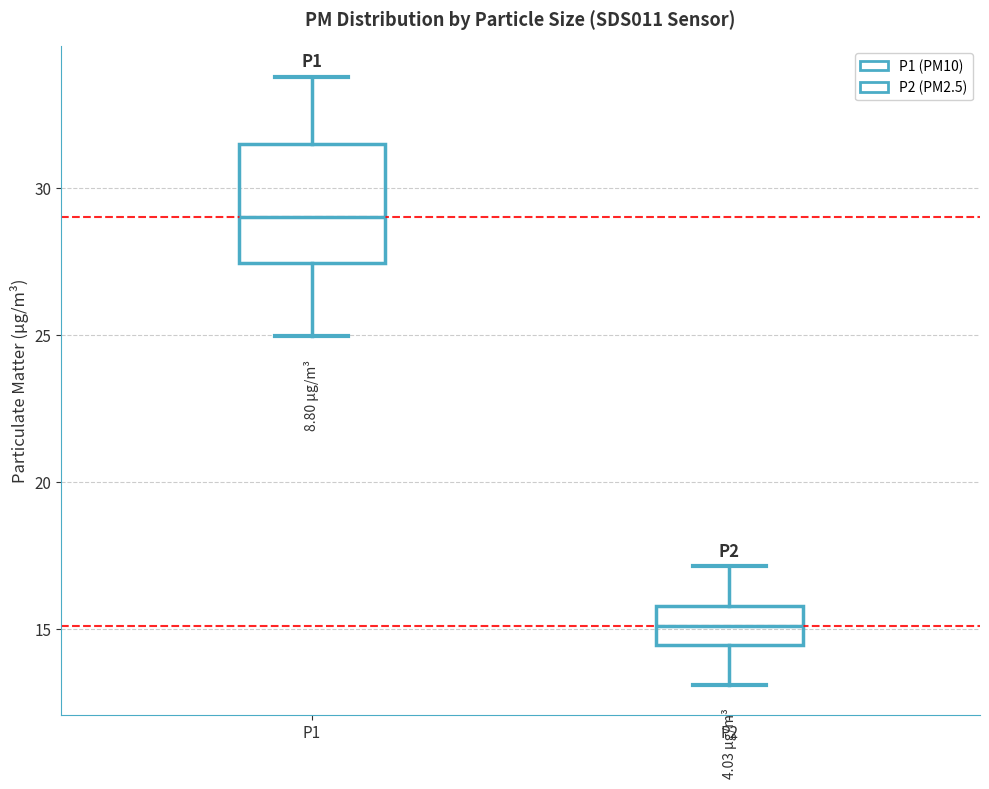

Reading left to right, transcribe this box plot: for each box, give where its median line is, the range the box spans, and where its two whiskers end, as read against the y-axis. The values are not printed on the chart, so give them approximately, as read against the axis.

P1: median 29.0, box 27.5 to 31.5, whiskers 25.0 to 34.0
P2: median 15.0, box 14.5 to 16.0, whiskers 13.0 to 17.0